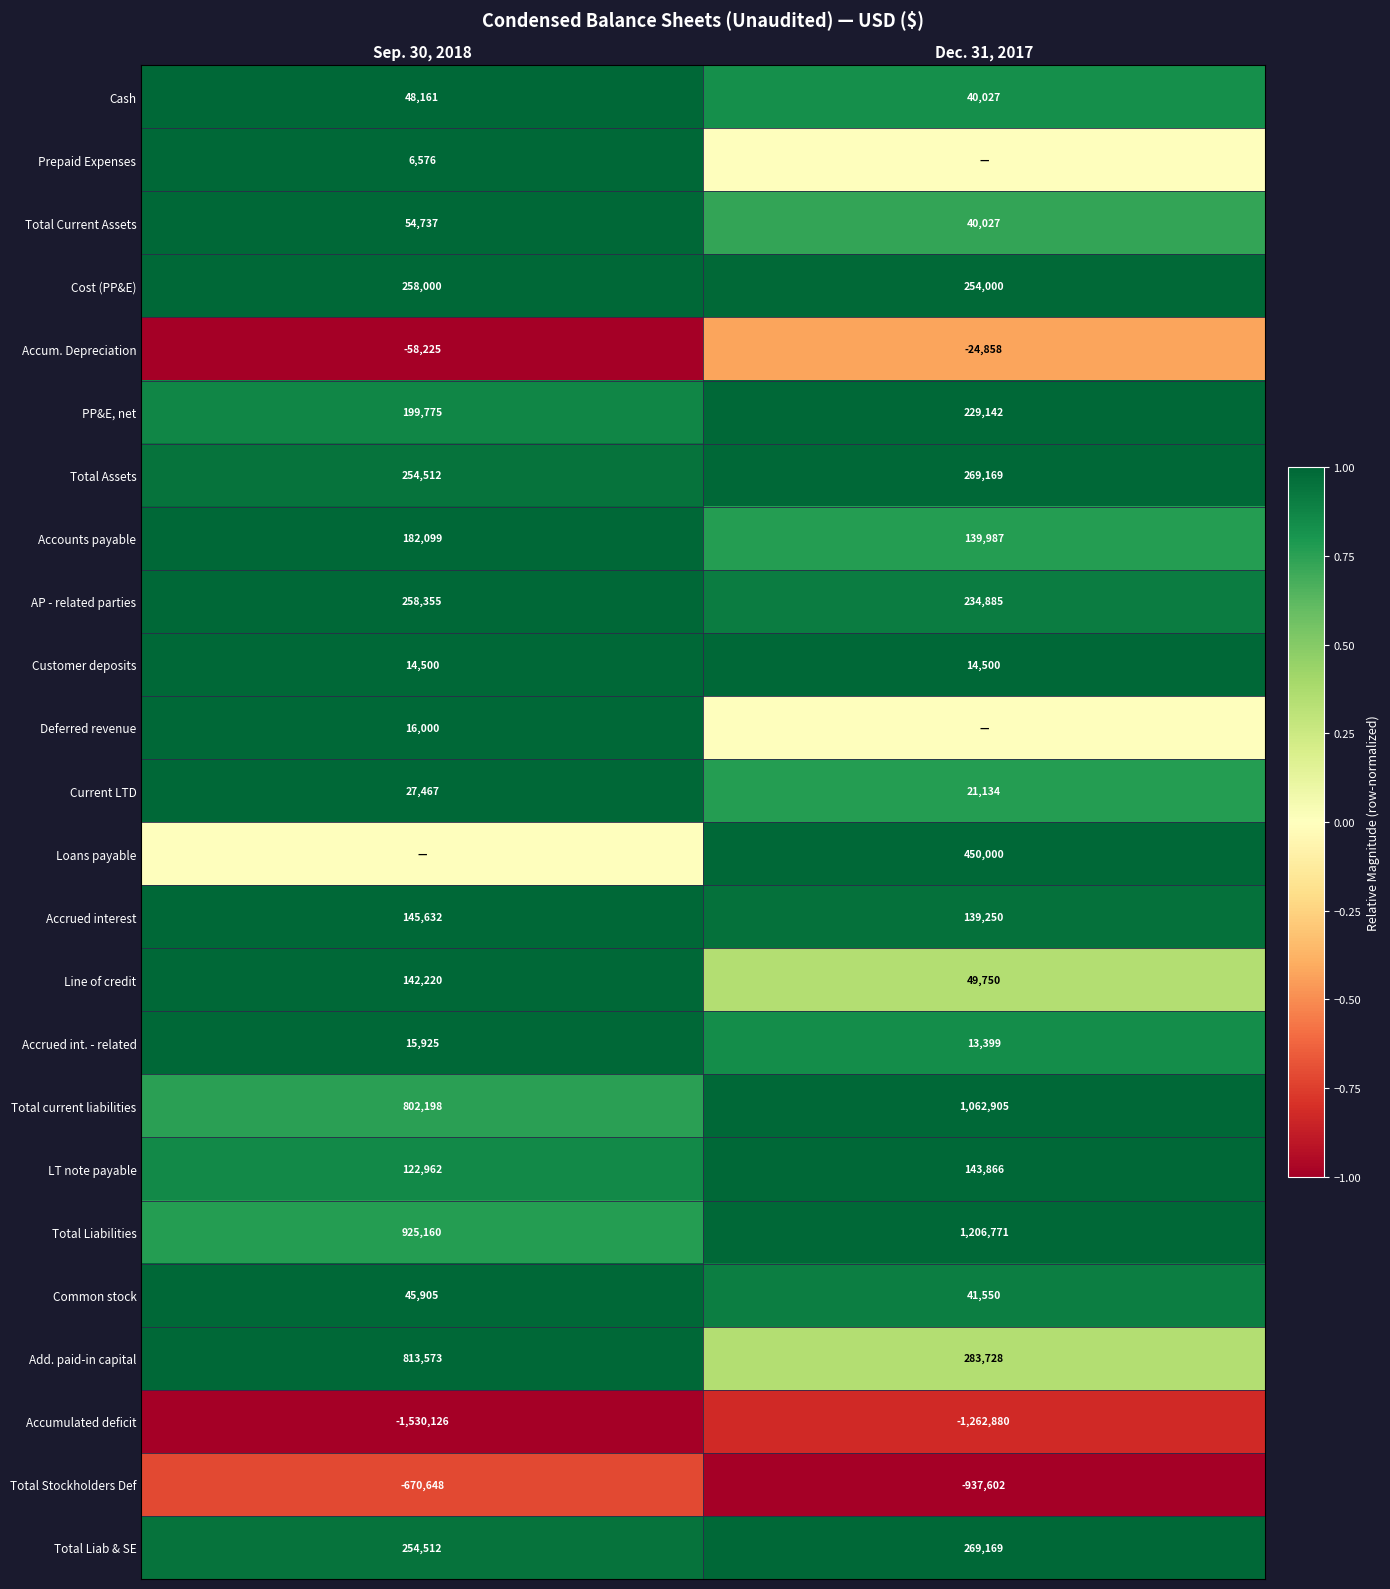

What is the sum of all Total Liabilities values?

2131931